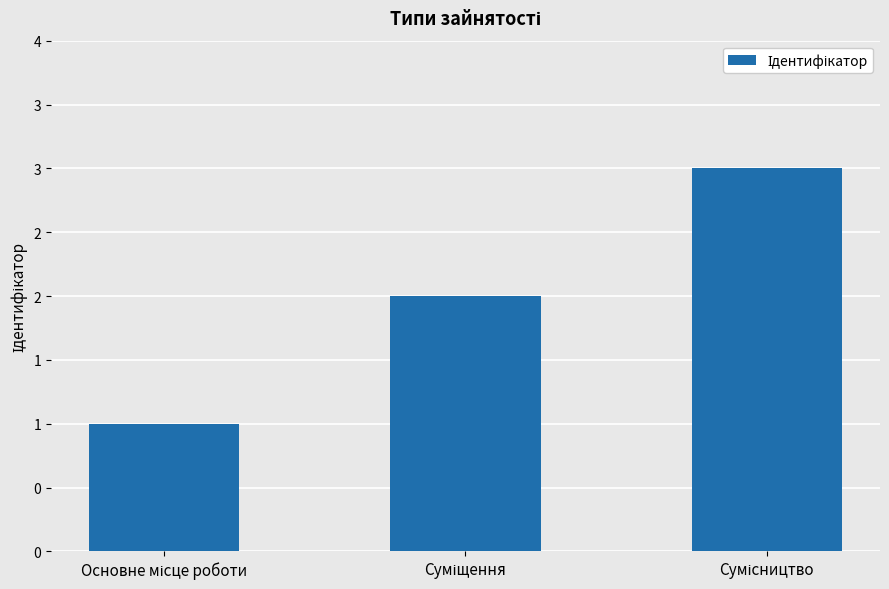

The value at Основне місце роботи is 1. True or false?

True